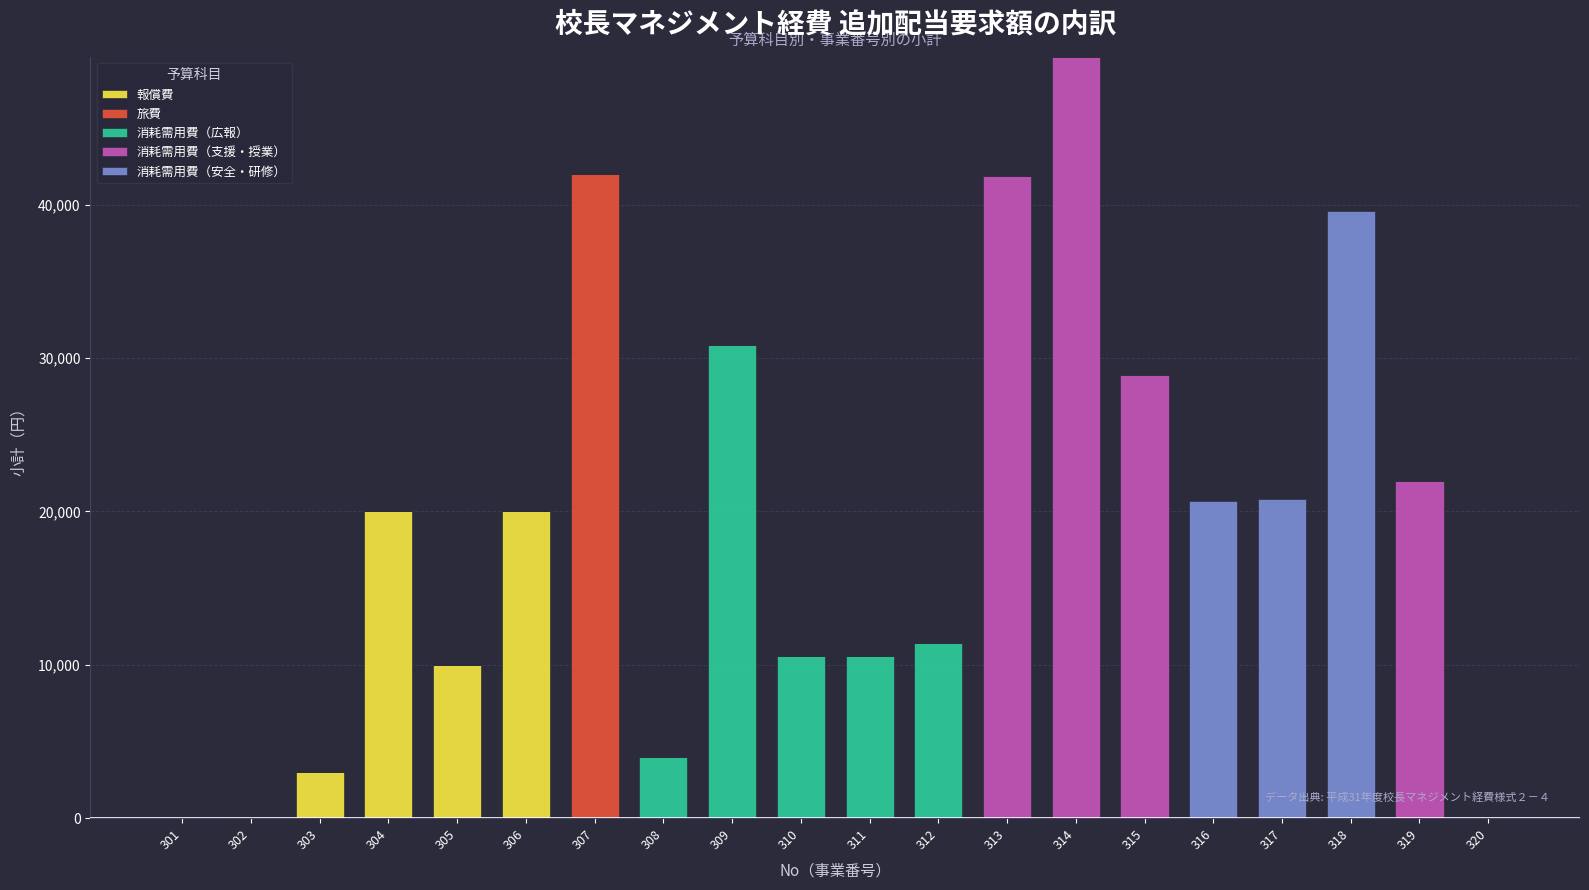

What is the highest value of the 報償費 series?

20000